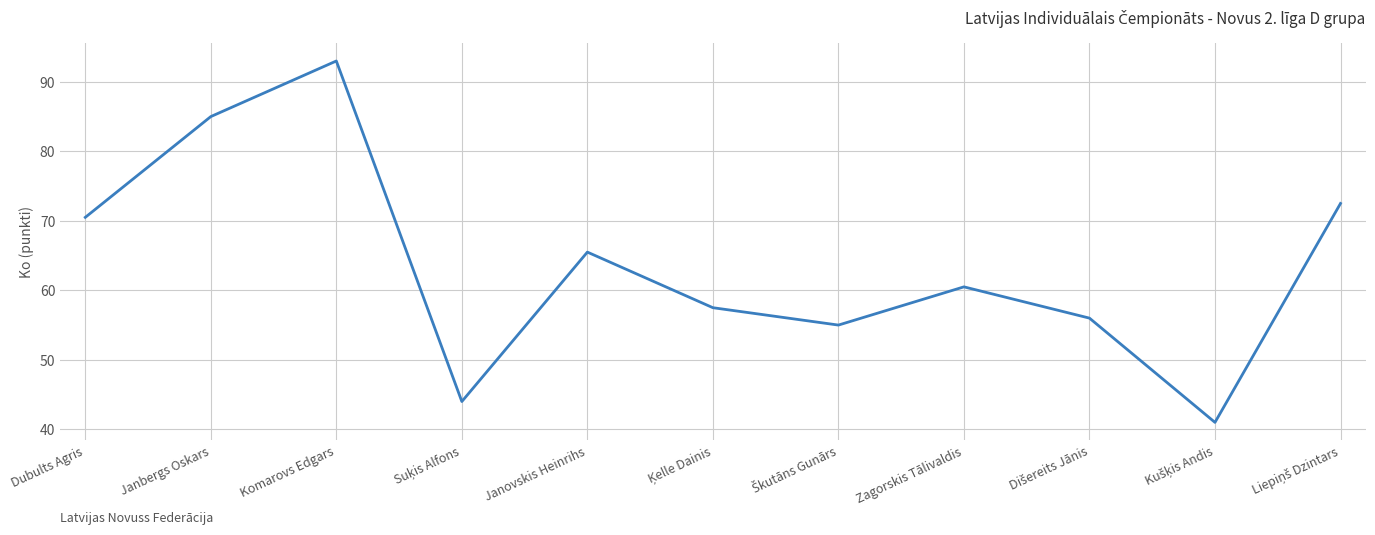

Where does the data first go above 60?

Dubults Agris